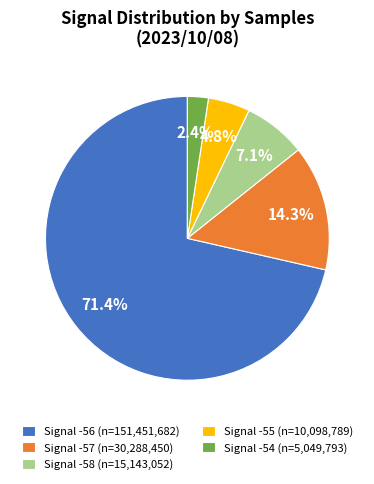

Approximately how many times larger is the value at Signal -58 (n=15,143,052) compared to Signal -55 (n=10,098,789)?

1.5